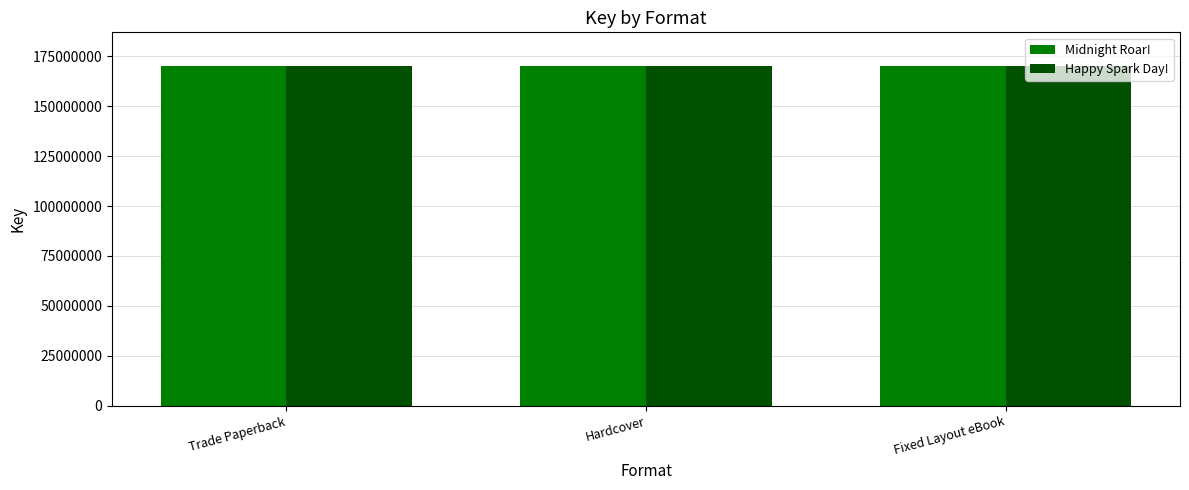

What is the label of the 1st bar from the right?

Fixed Layout eBook